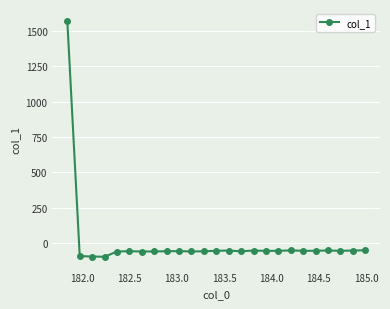

What is the average value?

3.8